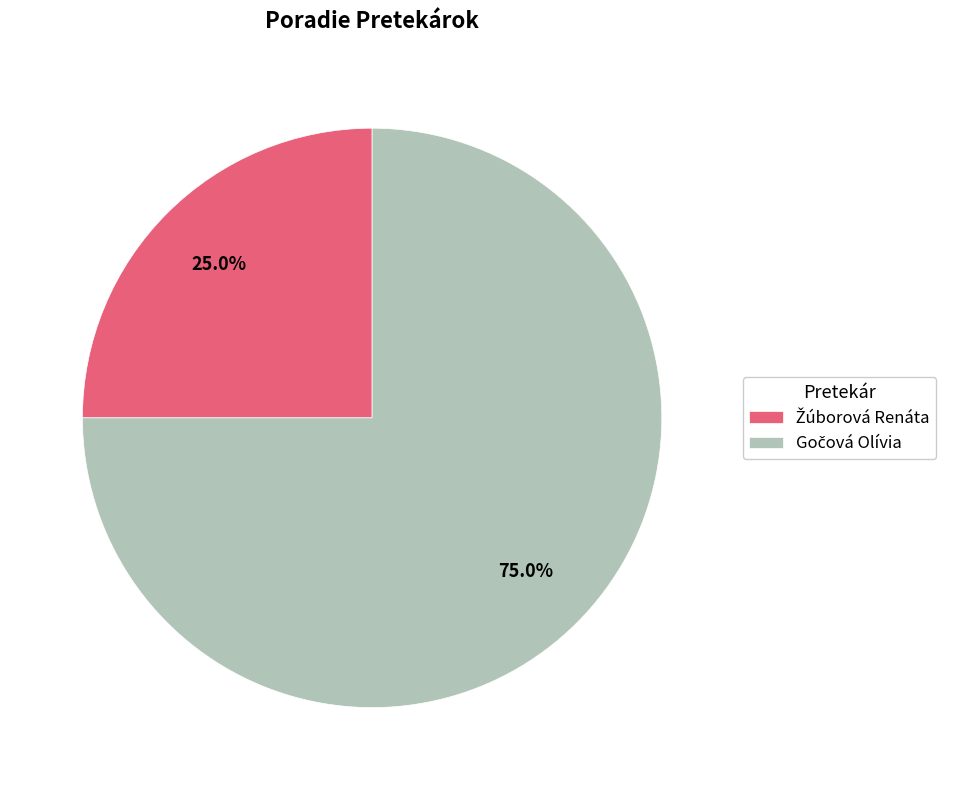

Does any single category account for the majority?

Yes